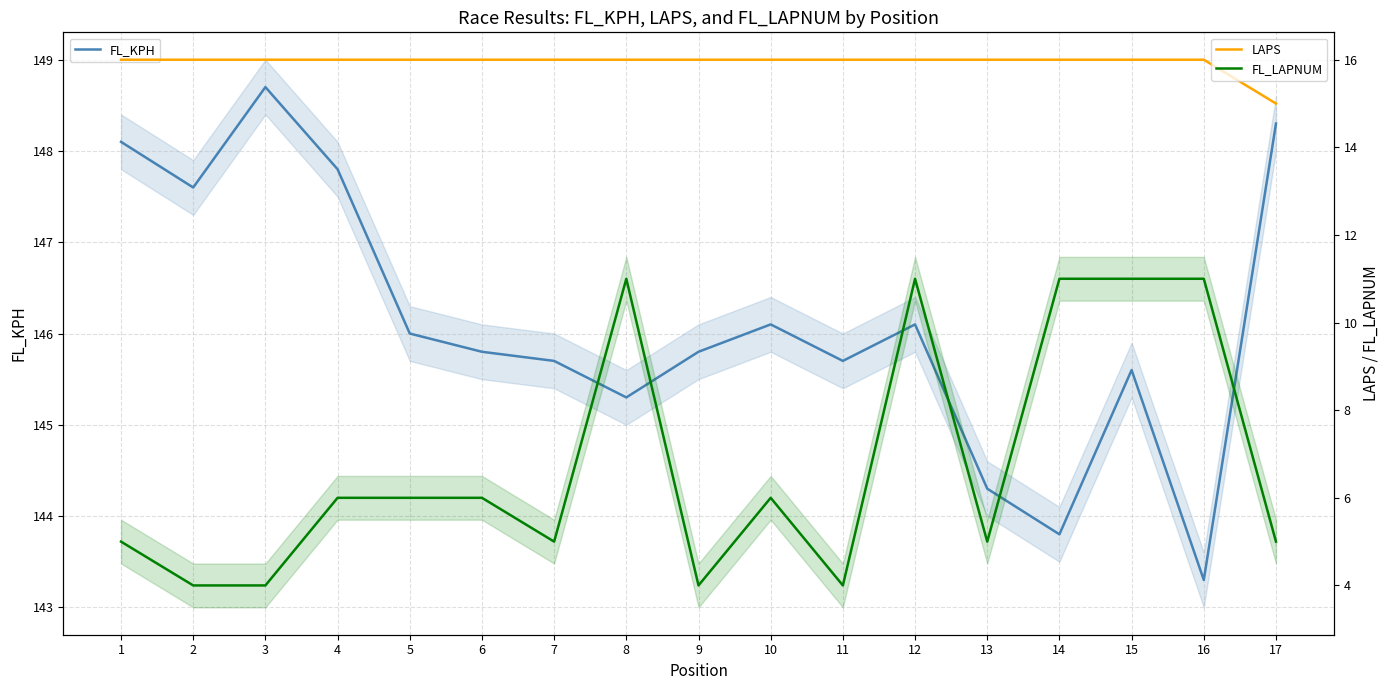

True or false: FL_LAPNUM and LAPS cross at least once.

False